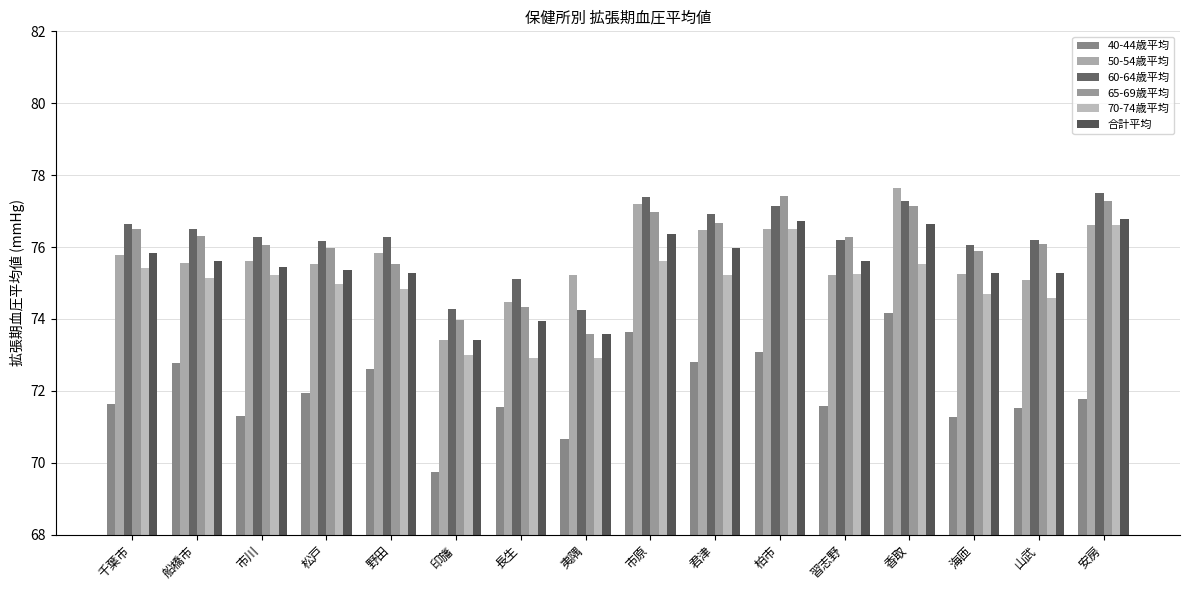

Which series changed the most between 印旛 and 安房?

70-74歳平均